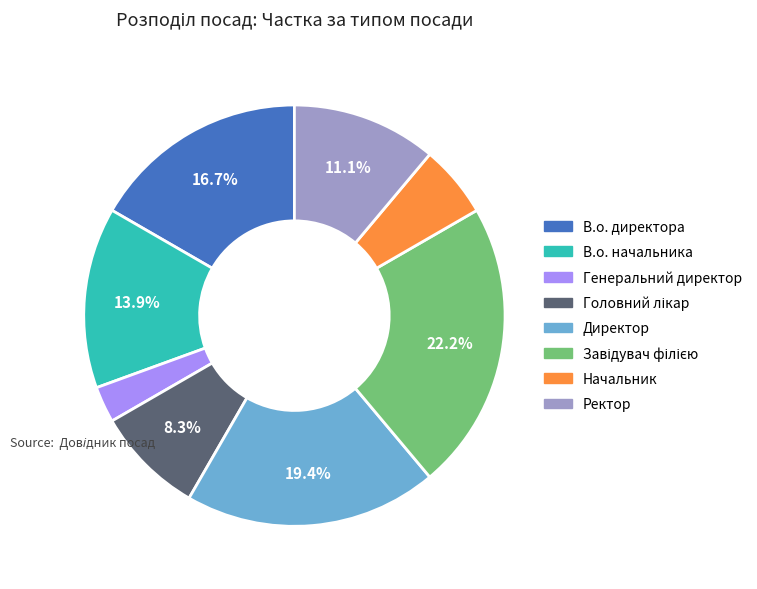

Which has a higher value, Директор or Генеральний директор?

Директор